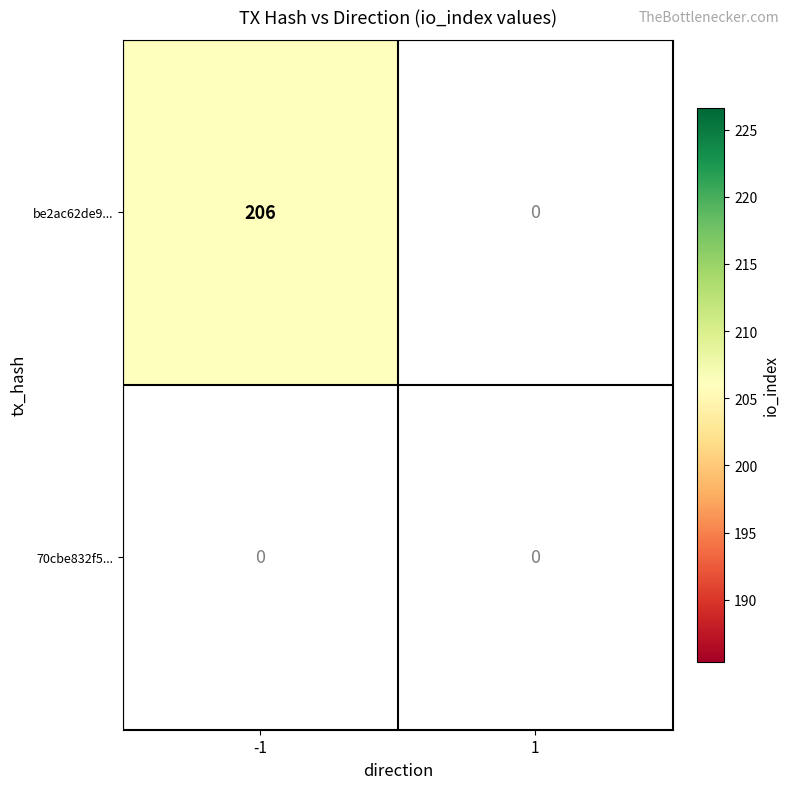

Reading left to right, what are all the values shown in this chart?

be2ac62de9bd77041285307b2f25f65cd627d91: 206	0
70cbe832f5334e4344ea07a715b68b3b3ced8da: 0	0